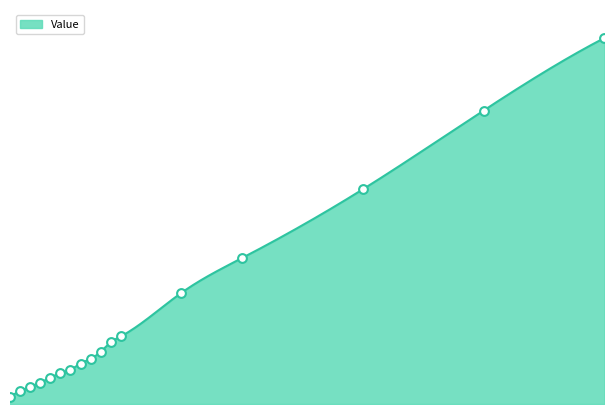

Which has a higher value, 6 or 11?

11